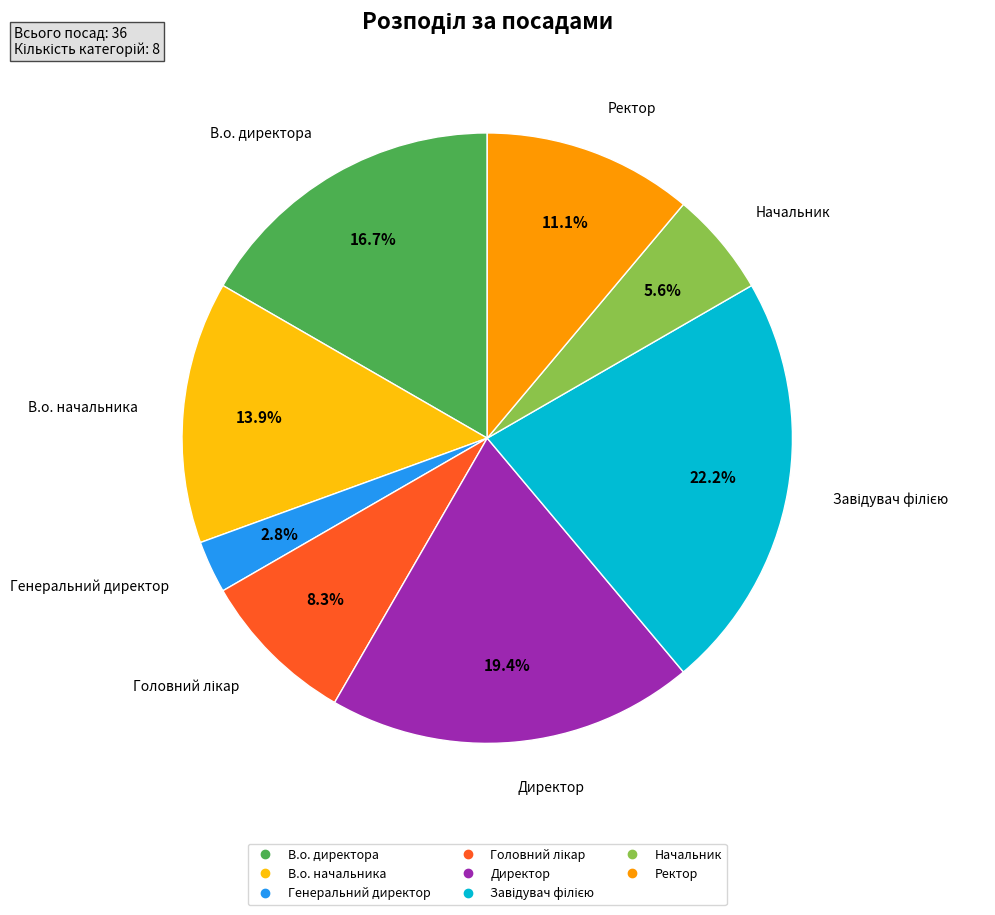

What percentage is the В.о. начальника slice, to the nearest percent?

14%